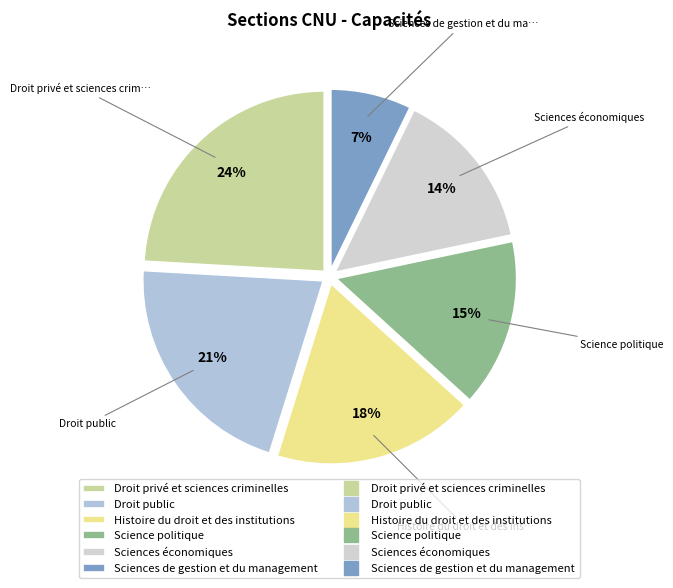

Is there any slice that represents more than half of the pie?

No